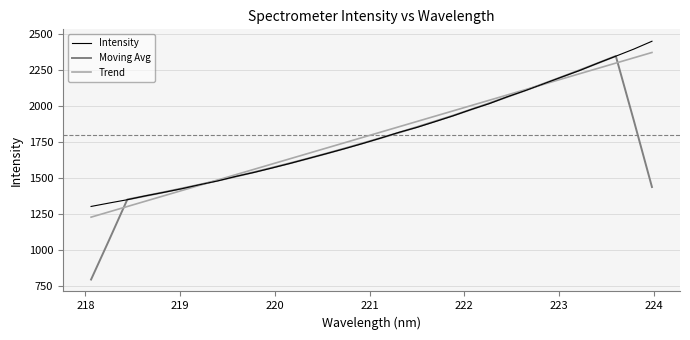

Which series has the widest spread of values?

Moving Avg